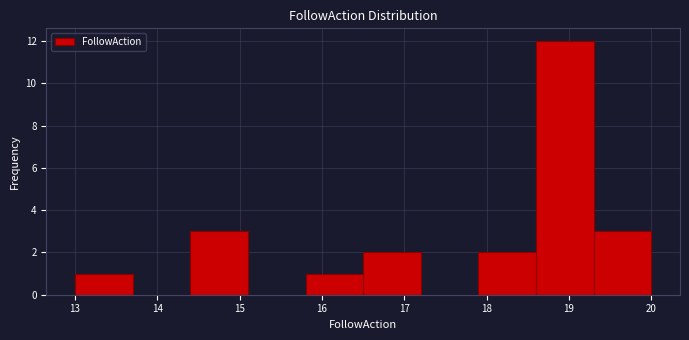

Which range on the x-axis has the tallest bar?

18.6 to 19.3